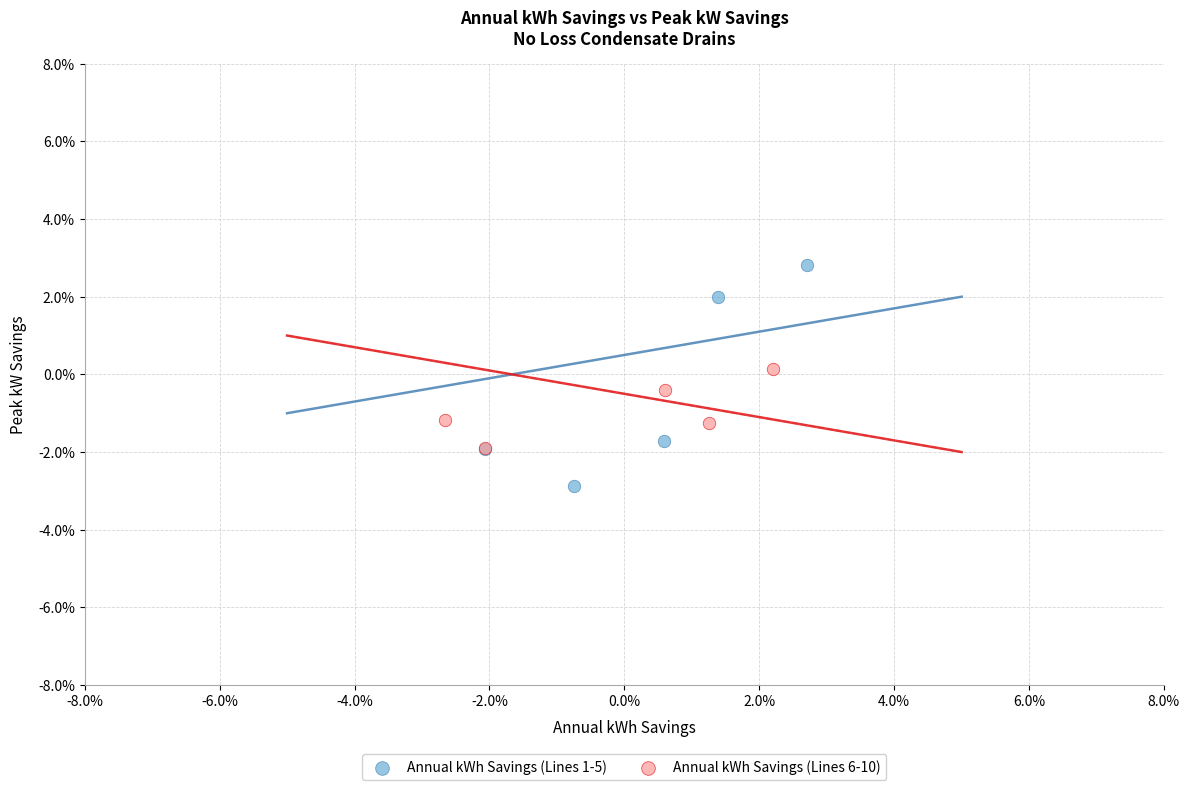

What are all the series names shown in the legend?

Annual kWh Savings (Lines 1-5), Annual kWh Savings (Lines 6-10)